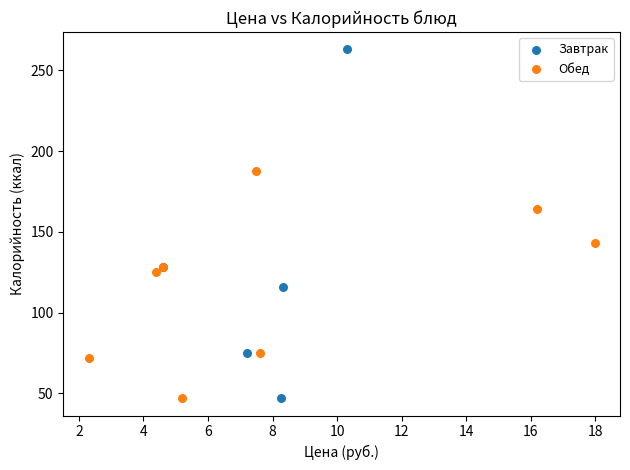

Which series reaches the maximum Y coordinate?

Завтрак